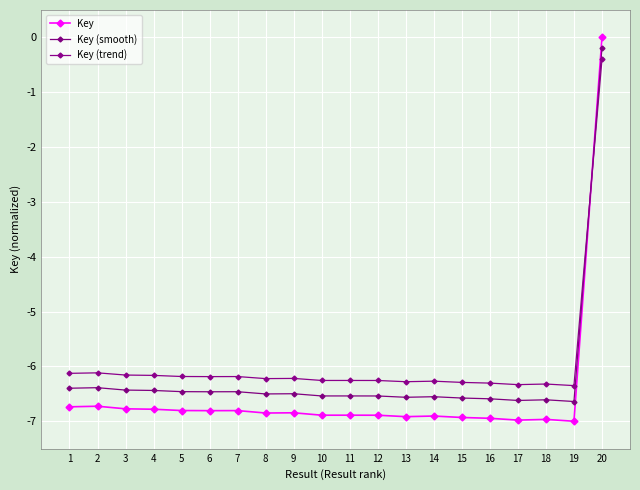

Where does the Key series first go above -6?

20